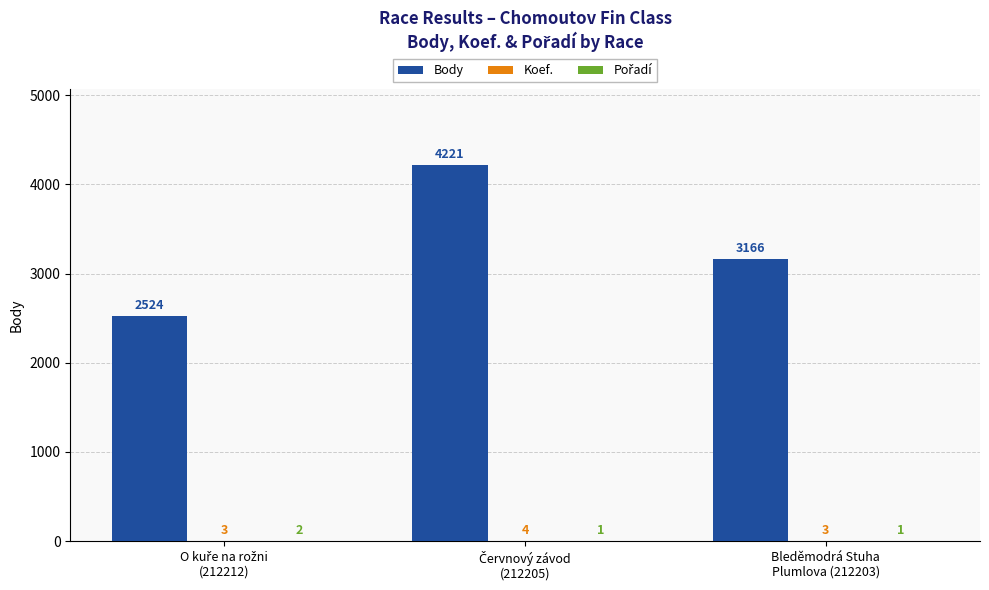

How many groups of bars are there?

3